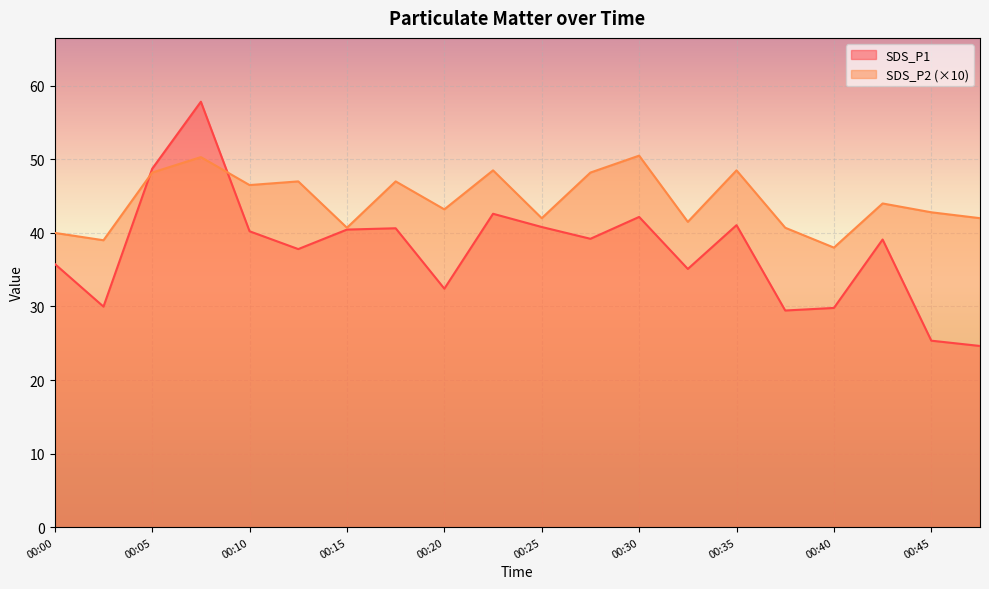

Is the value of SDS_P2 at 00:08 greater than the value of SDS_P1 at 00:35?

Yes